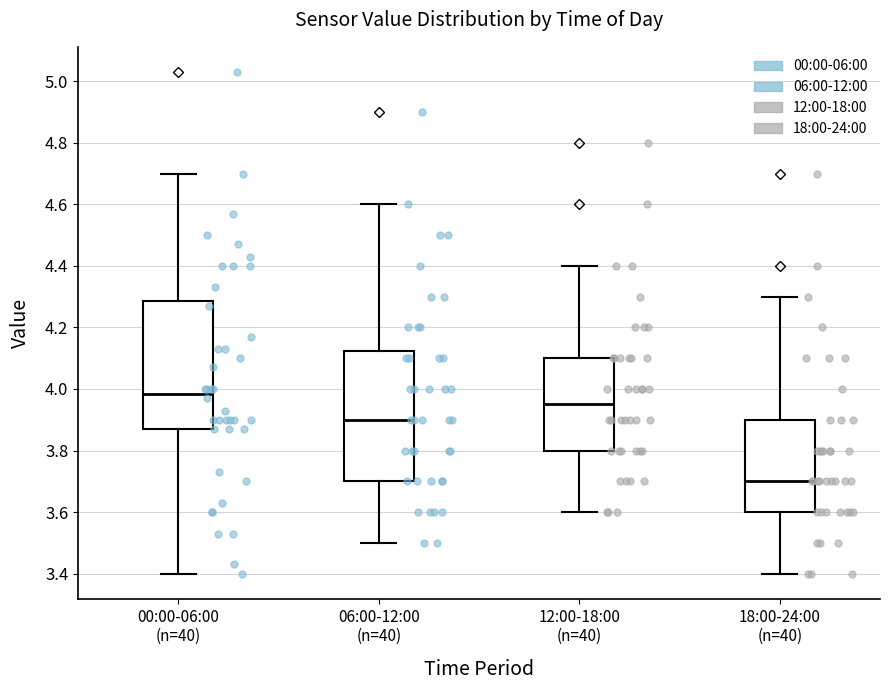

Reading left to right, read every box against the y-axis: the position of its median line, the range the box covers, and the ends of its whiskers. The values are not printed on the chart, so give them approximately, as read against the axis.

00:00-06:00 (n=40): median 3.98, box 3.88 to 4.28, whiskers 3.40 to 4.70
06:00-12:00 (n=40): median 3.90, box 3.70 to 4.12, whiskers 3.50 to 4.60
12:00-18:00 (n=40): median 3.96, box 3.80 to 4.10, whiskers 3.60 to 4.40
18:00-24:00 (n=40): median 3.70, box 3.60 to 3.90, whiskers 3.40 to 4.30